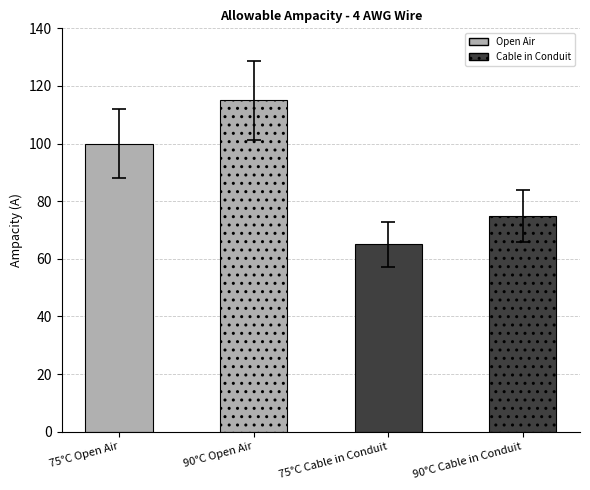

Rank the categories by value from highest to lowest.

90°C Open Air, 75°C Open Air, 90°C Cable in Conduit, 75°C Cable in Conduit